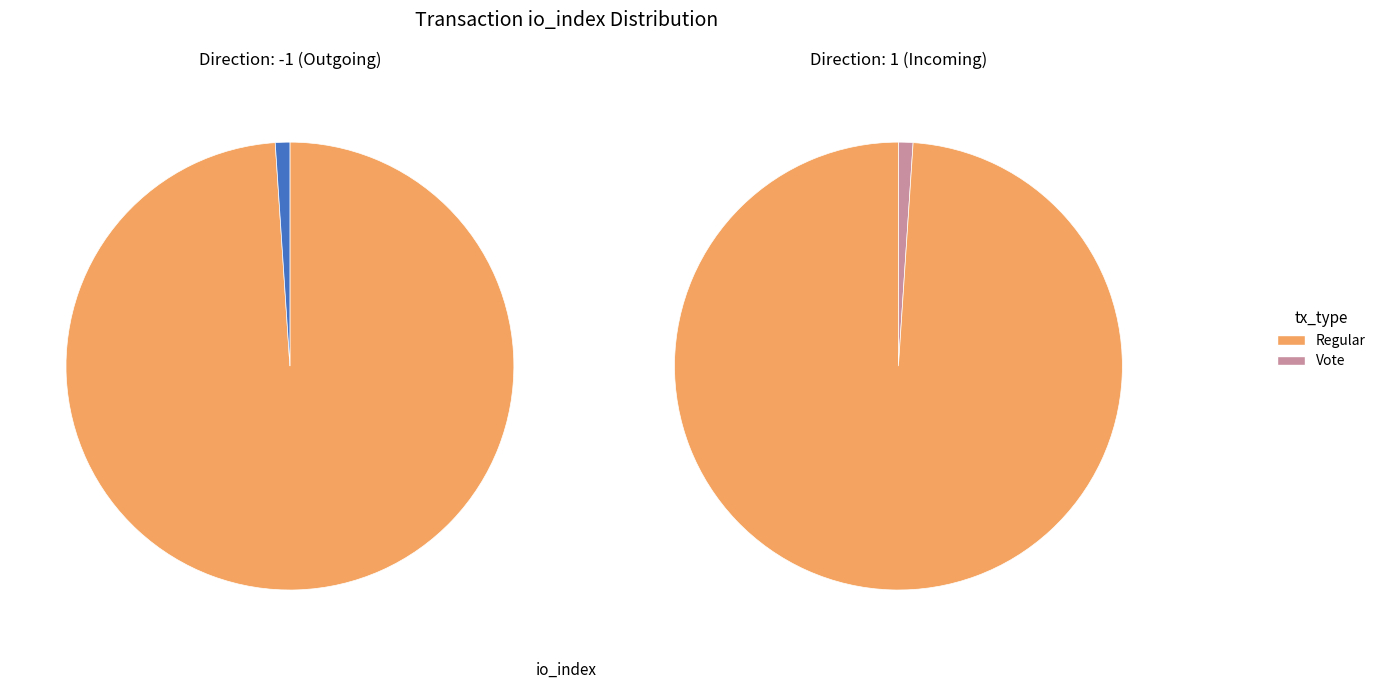

What percentage do Vote and Regular together represent?

100.0%